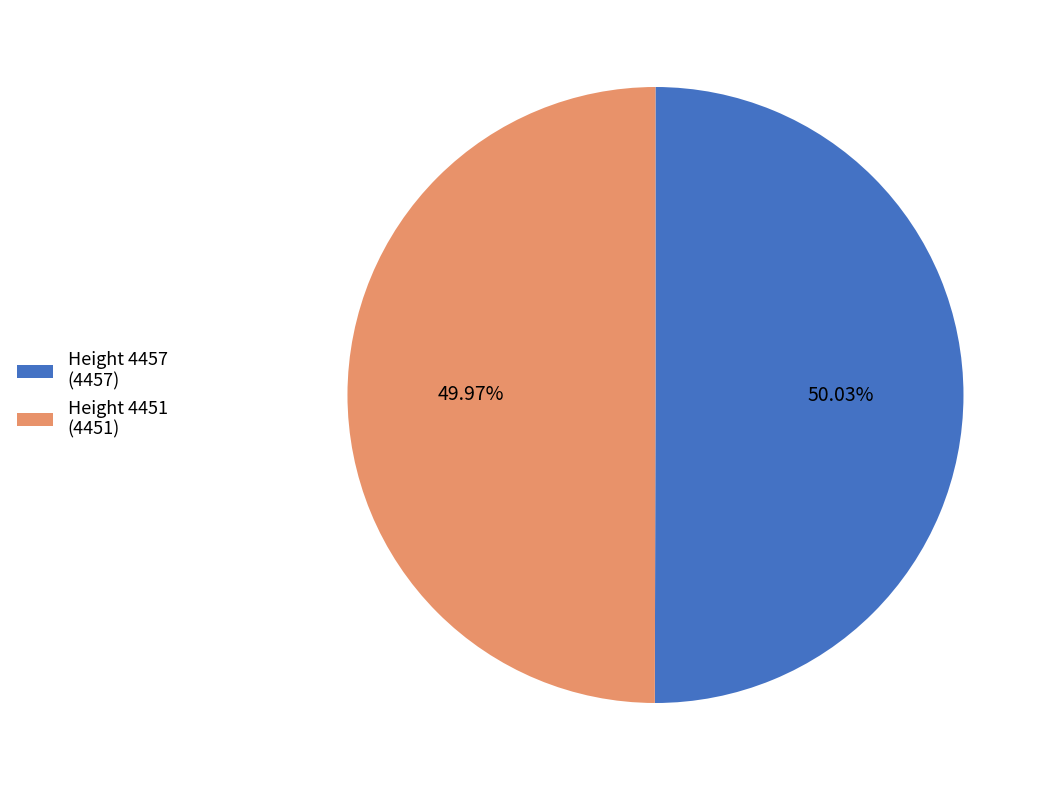

Approximately how many times larger is the value at Height 4457 (4457) compared to Height 4451 (4451)?

1.0